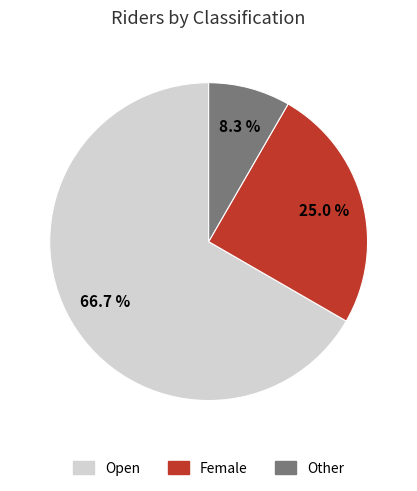

Is there a majority slice in this chart?

Yes